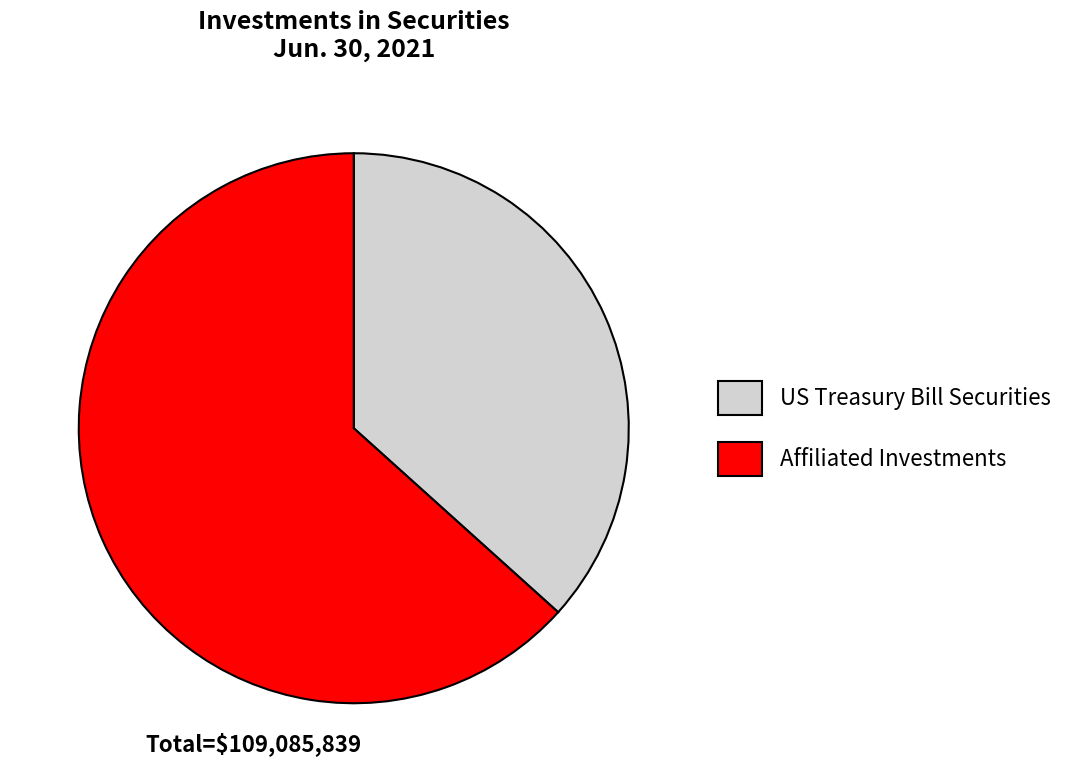

How many slices are in this pie chart?

2